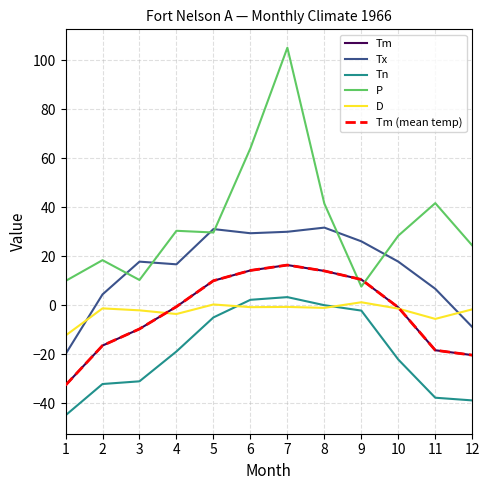

In Tm, how many points are higher than both neighbors (excluding endpoints)?

1